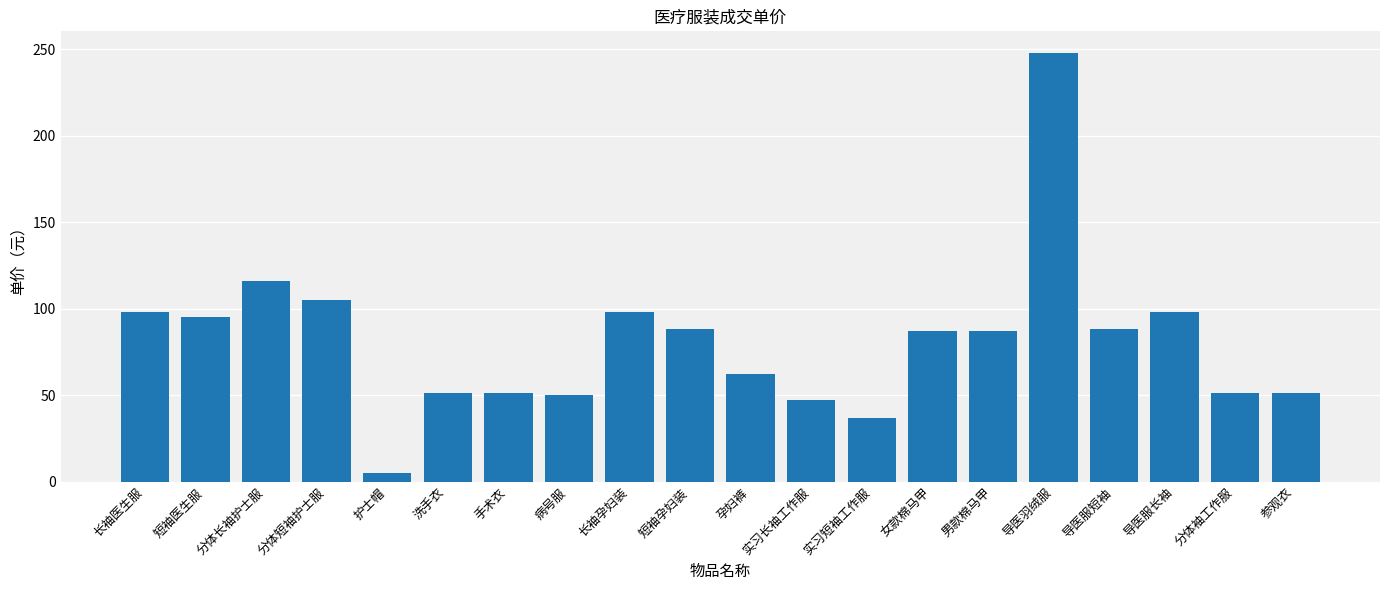

Is it true that the value at 导医服短袖 is 88?

True